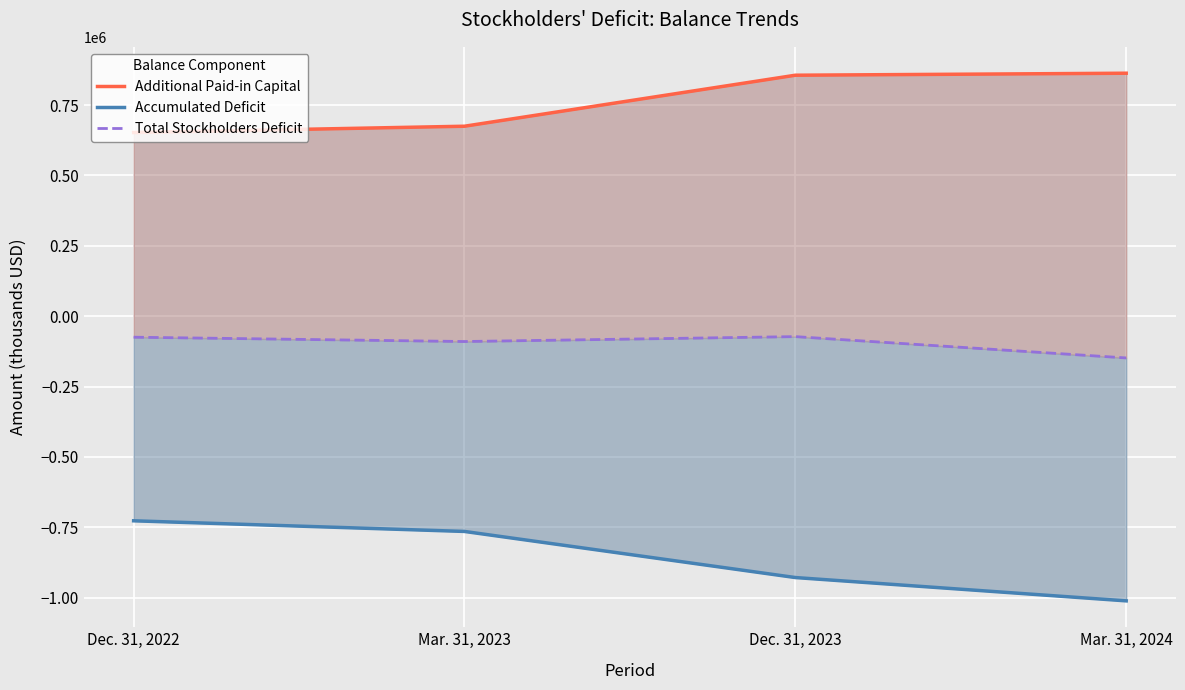

Rank the categories by Total Stockholders Deficit value from lowest to highest.

Mar. 31, 2024, Mar. 31, 2023, Dec. 31, 2022, Dec. 31, 2023